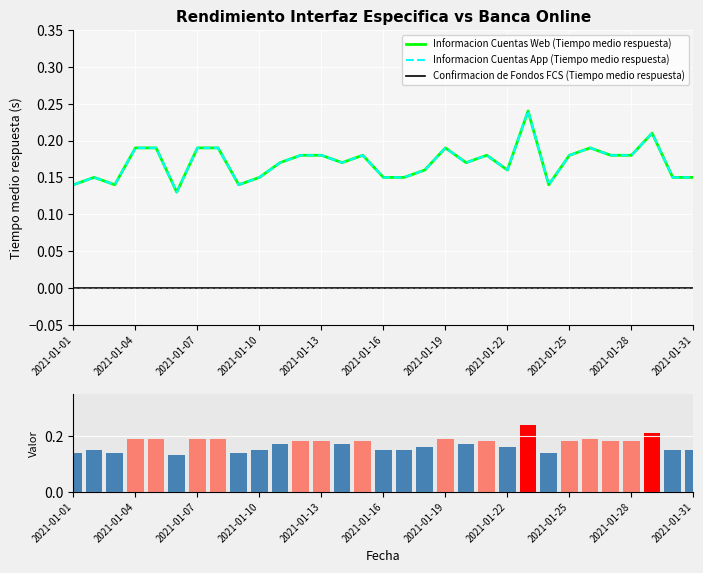

The value of Confirmacion de Fondos FCS (Tiempo medio respuesta) at 2021-01-04 is 0.0. True or false?

True